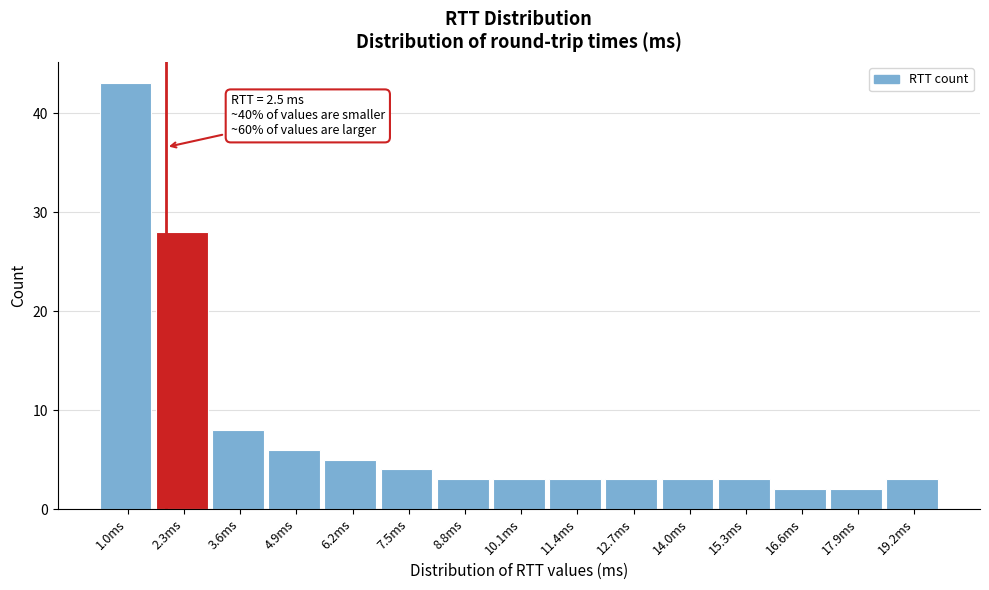

Reading right to left, extract all data points from this chart.

19.2ms=3	17.9ms=2	16.6ms=2	15.3ms=3	14.0ms=3	12.7ms=3	11.4ms=3	10.1ms=3	8.8ms=3	7.5ms=4	6.2ms=5	4.9ms=6	3.6ms=8	2.3ms=28	1.0ms=43